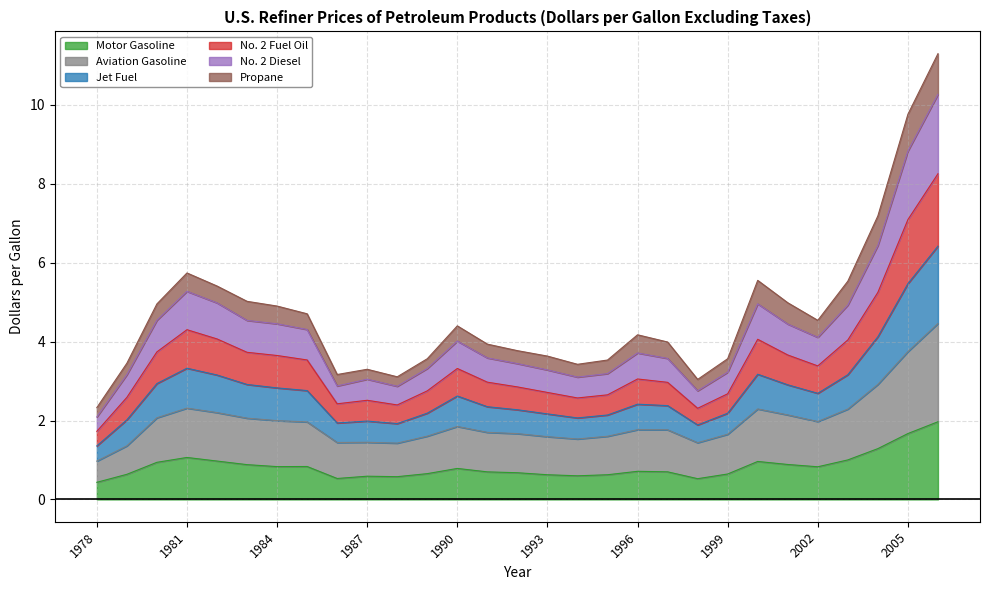

True or false: Jet Fuel and No. 2 Fuel Oil cross at least once.

False